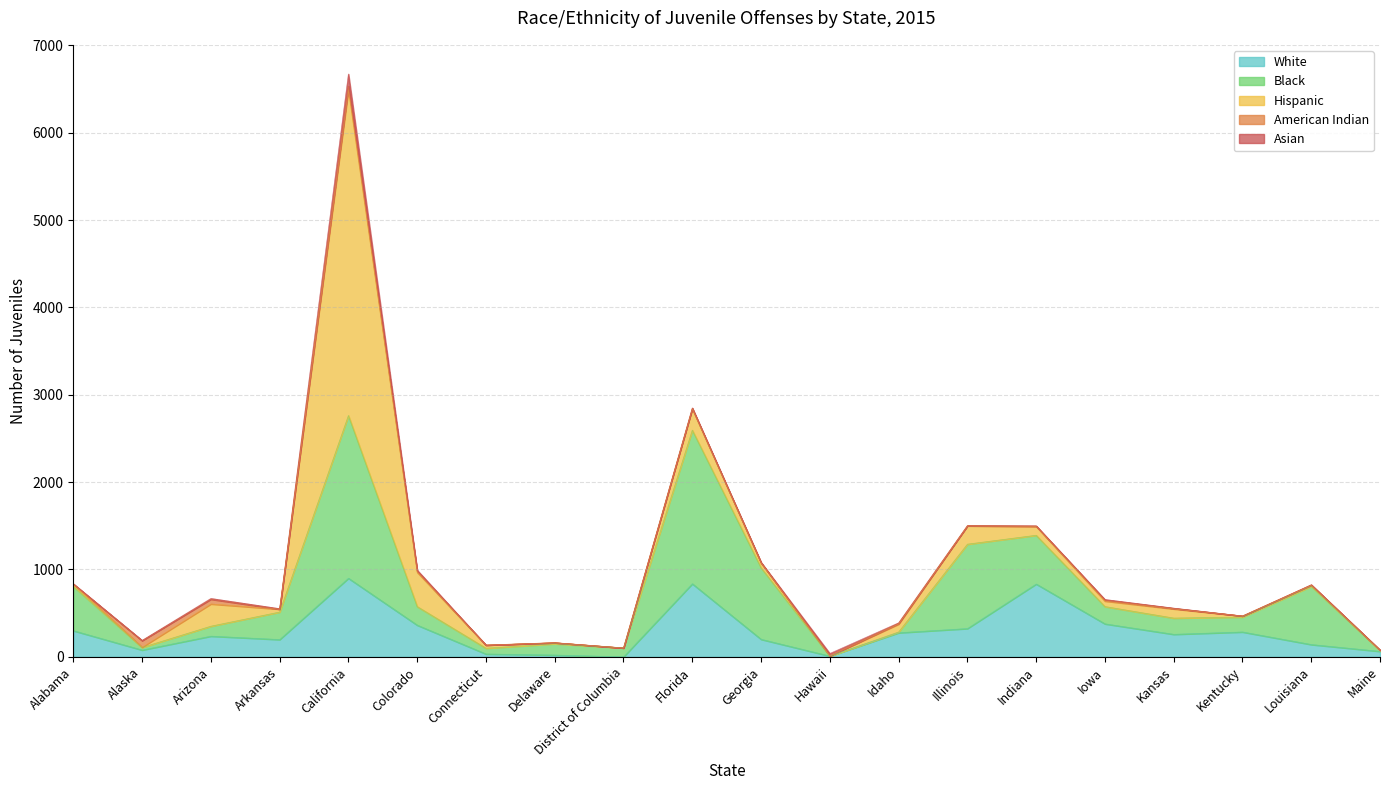

What is the label of the 18th point from the right?

Arizona